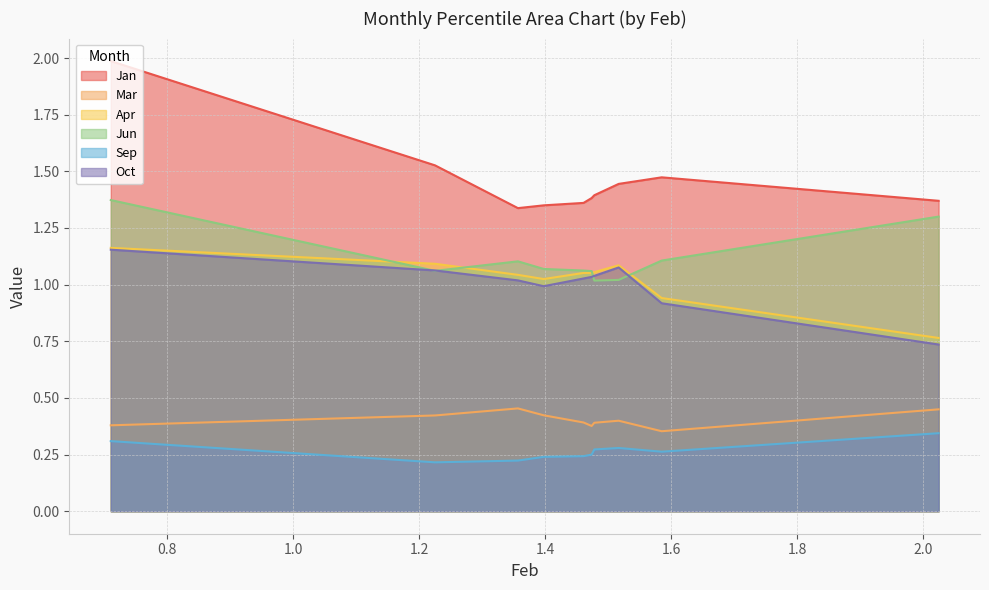

Is it true that Mar equals 0.4 at pct85?

True